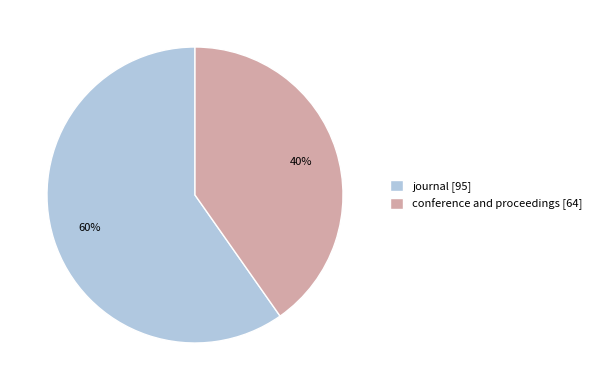

What is the majority slice?

journal